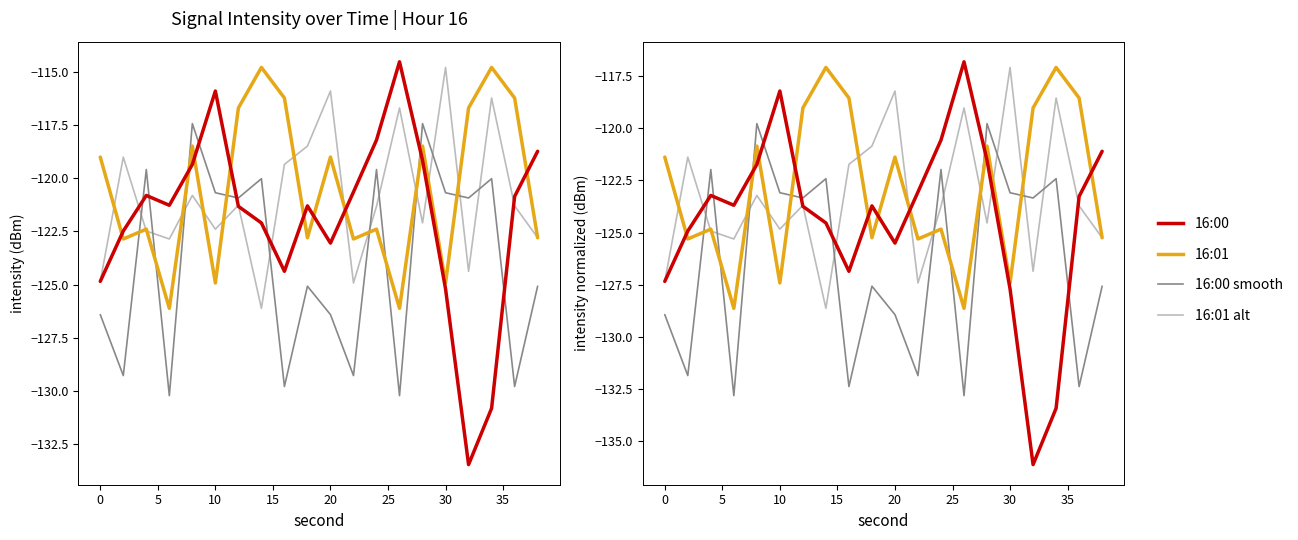

In 16:00 smooth, how many points are higher than both neighbors (excluding endpoints)?

7